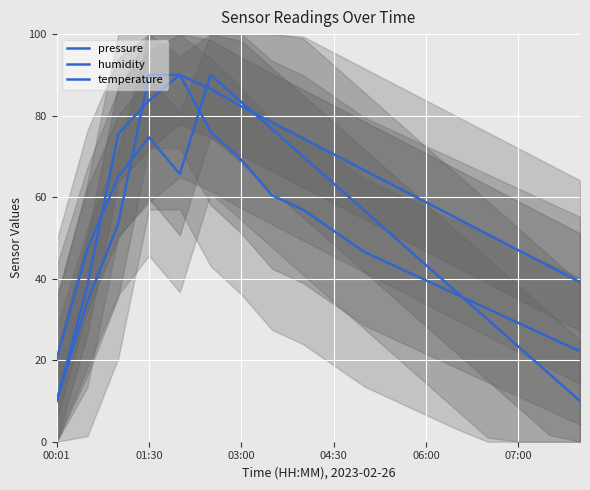

What is the average value of the humidity series?

51.3